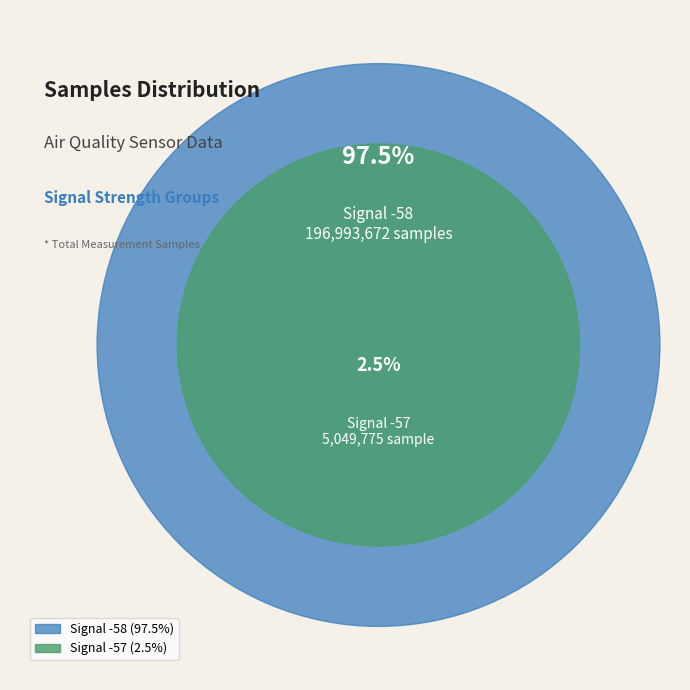

Which has a higher value, -57 or -58?

-58